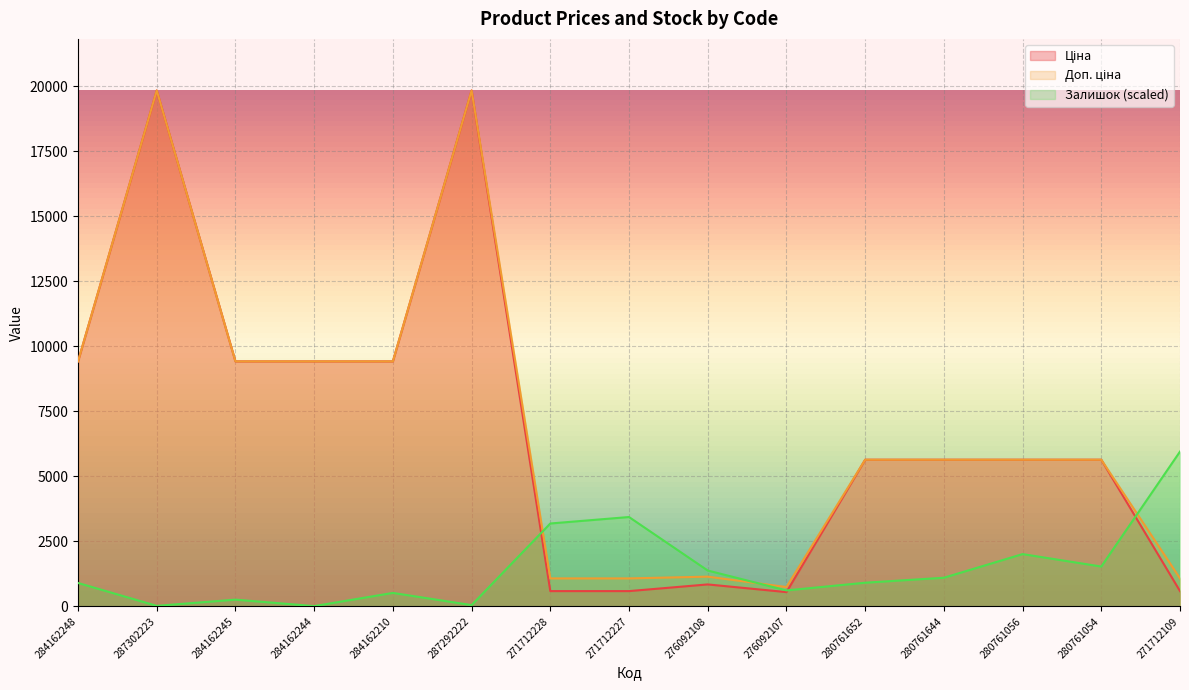

What is the label of the 7th point from the right?

276092108